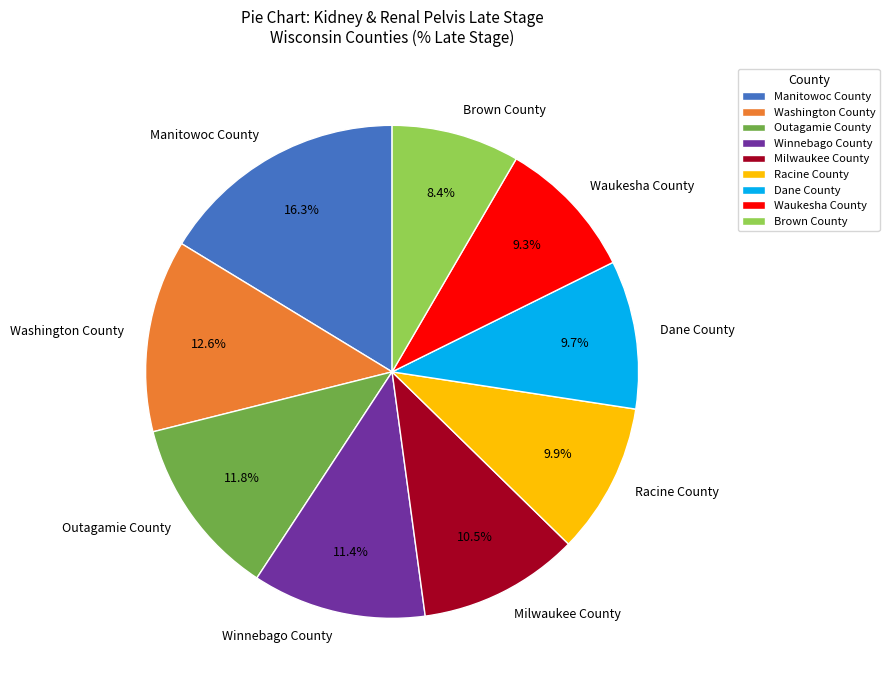

How many slices are in this pie chart?

9